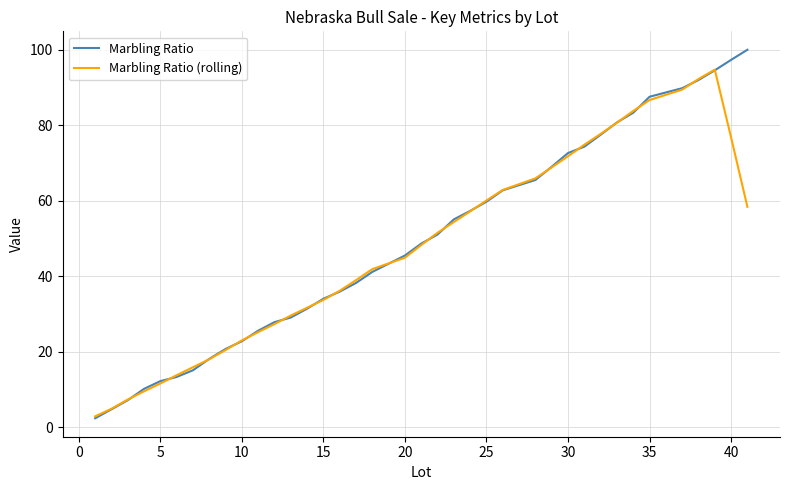

Which series has the widest spread of values?

Marbling Ratio